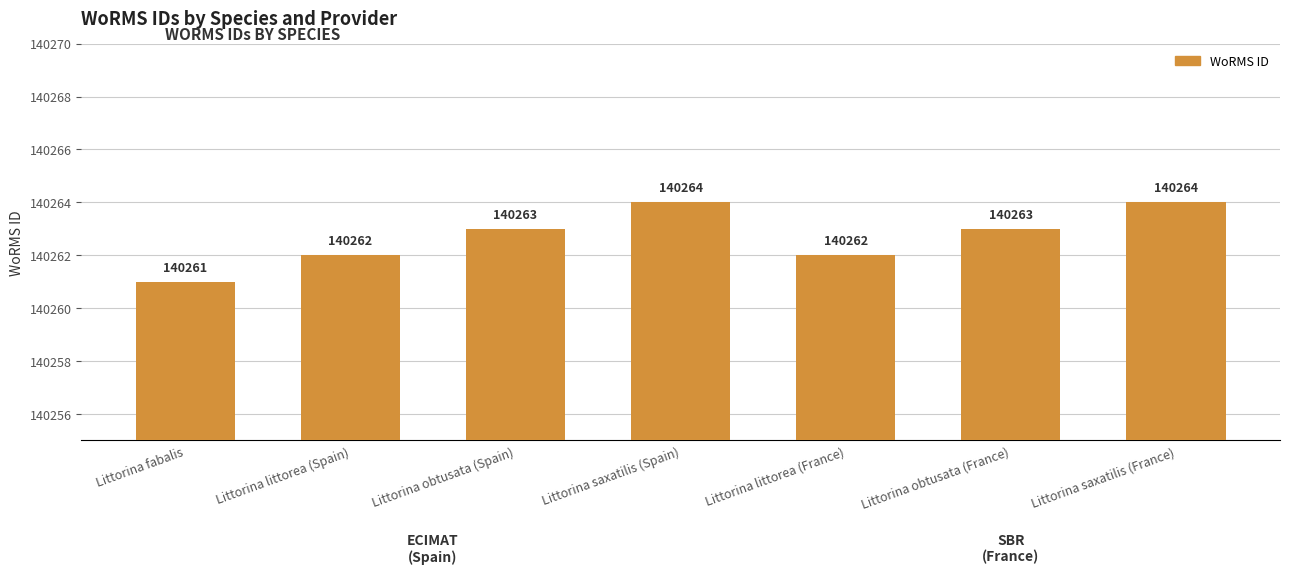

Between Littorina obtusata (France) and Littorina littorea (Spain), which is larger?

Littorina obtusata (France)